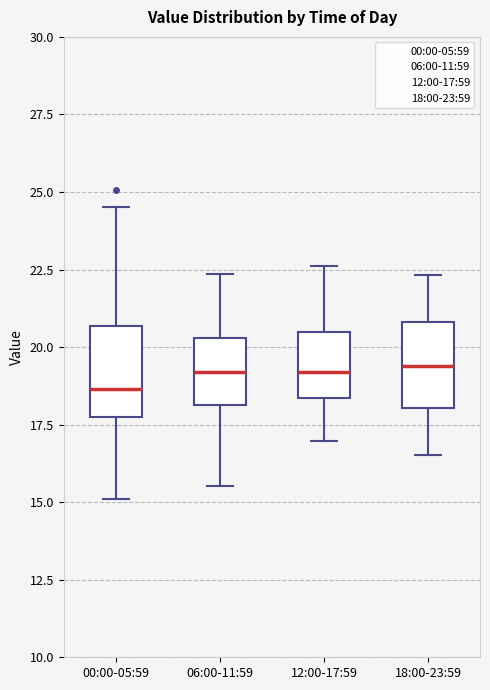

Reading left to right, transcribe this box plot: for each box, give where its median line is, the range the box spans, and where its two whiskers end, as read against the y-axis. The values are not printed on the chart, so give them approximately, as read against the axis.

00:00-05:59: median 18.5, box 18.0 to 20.5, whiskers 15.0 to 24.5
06:00-11:59: median 19.0, box 18.0 to 20.5, whiskers 15.5 to 22.5
12:00-17:59: median 19.0, box 18.5 to 20.5, whiskers 17.0 to 22.5
18:00-23:59: median 19.5, box 18.0 to 21.0, whiskers 16.5 to 22.5